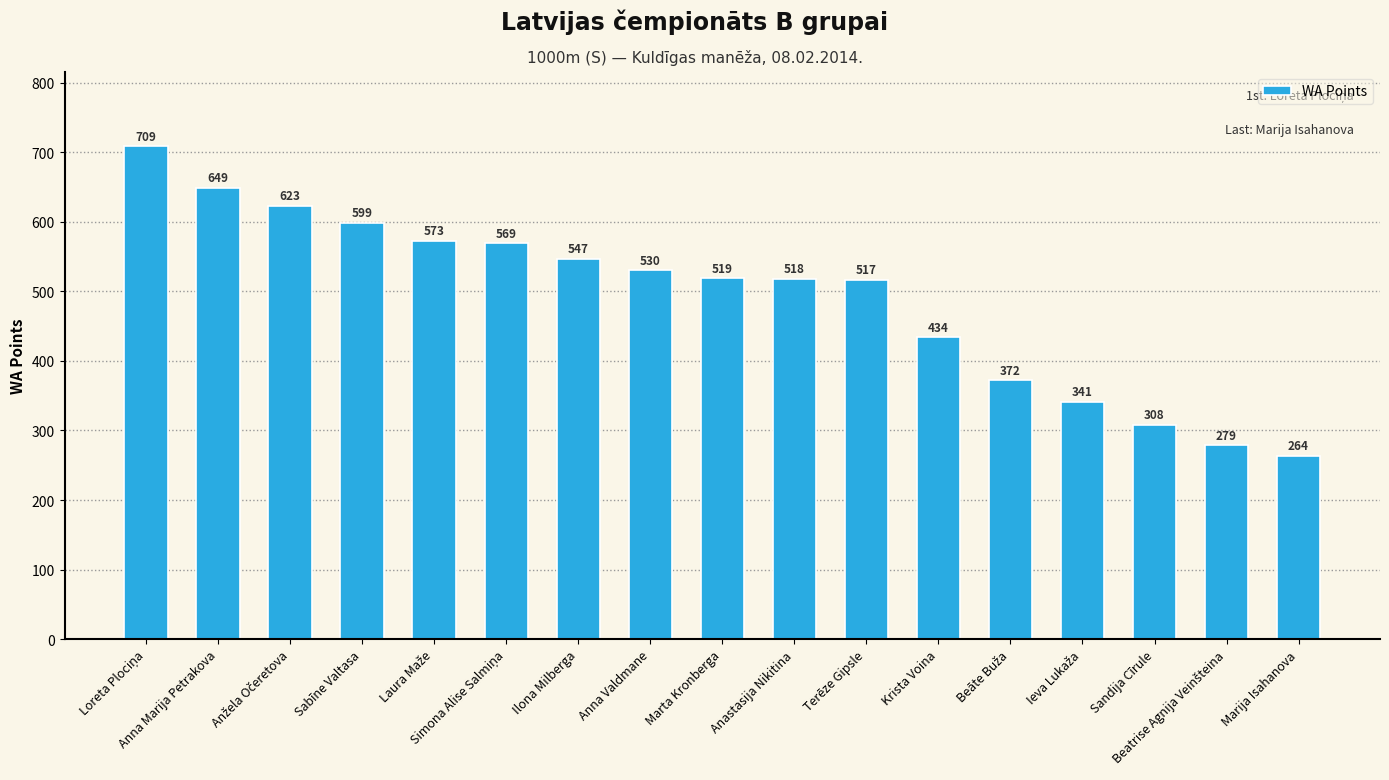

What is the difference between the maximum and second lowest values?

430